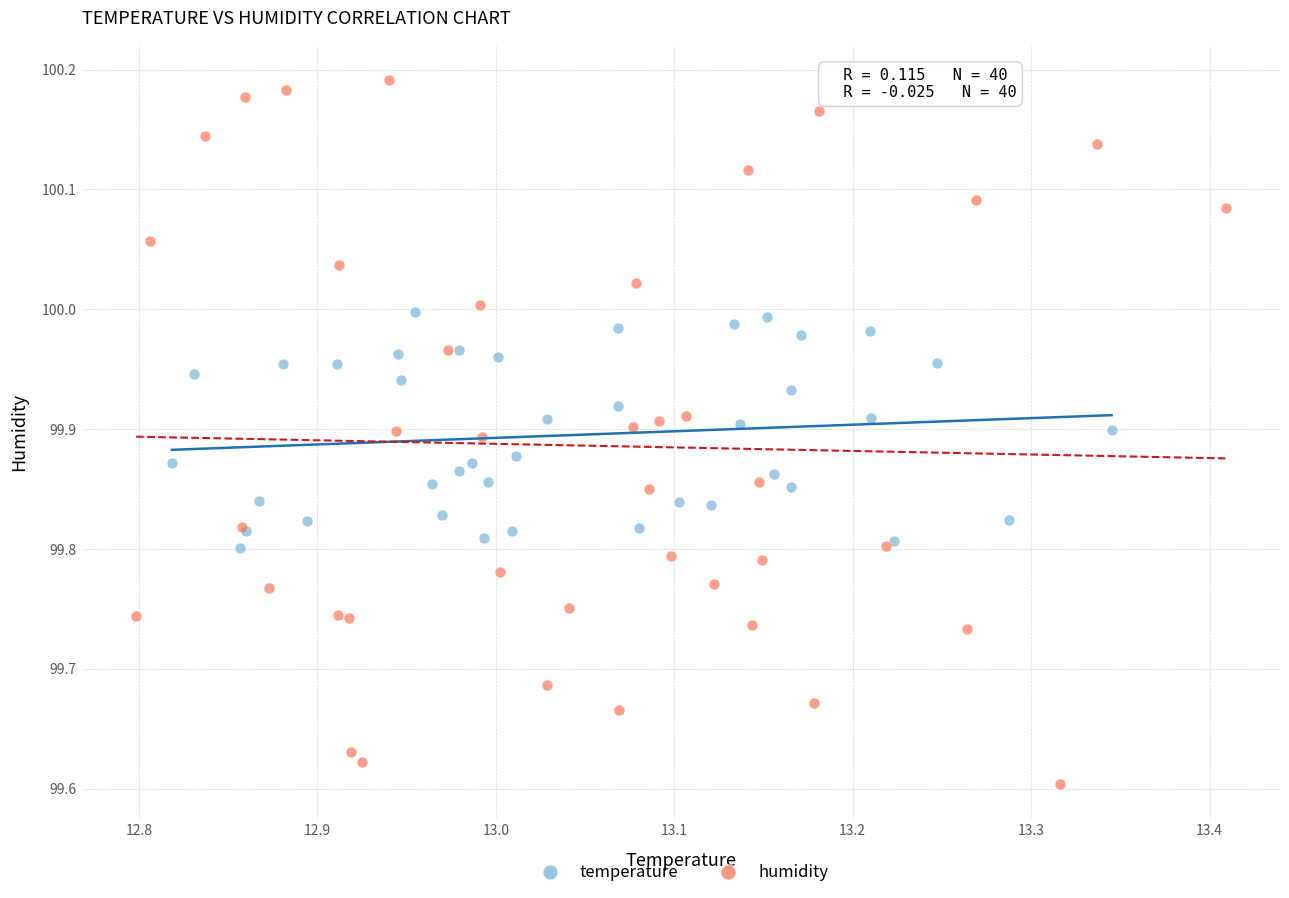

Which series contains the lowest Y value?

humidity